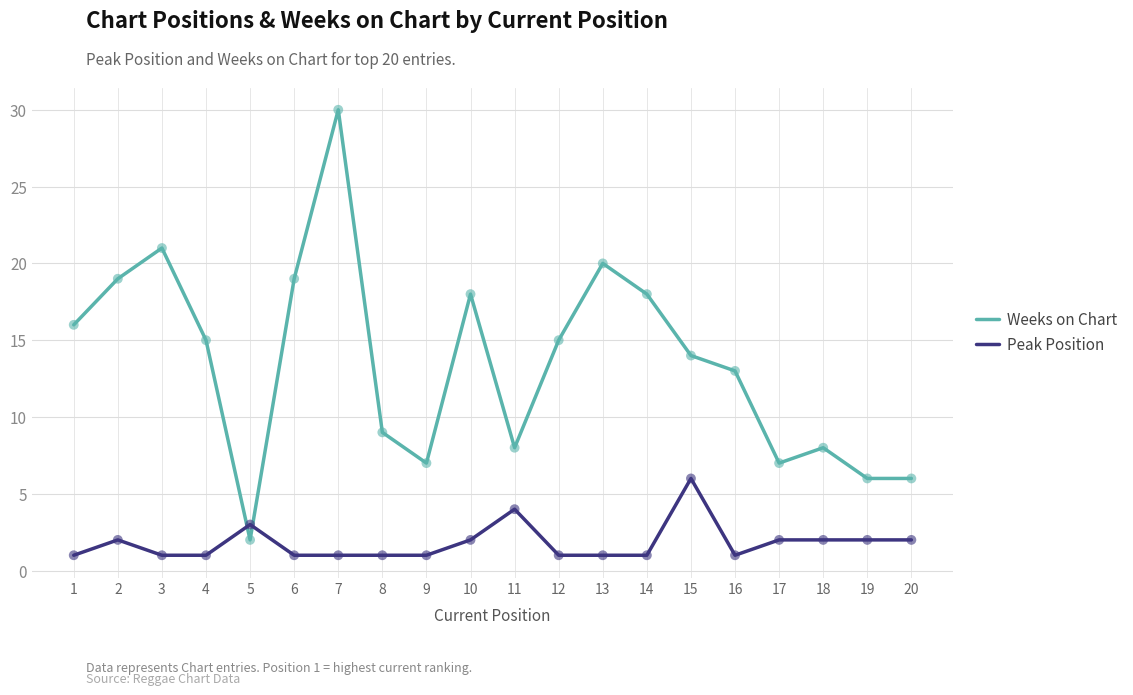

At which category is the sum across all series the highest?

7